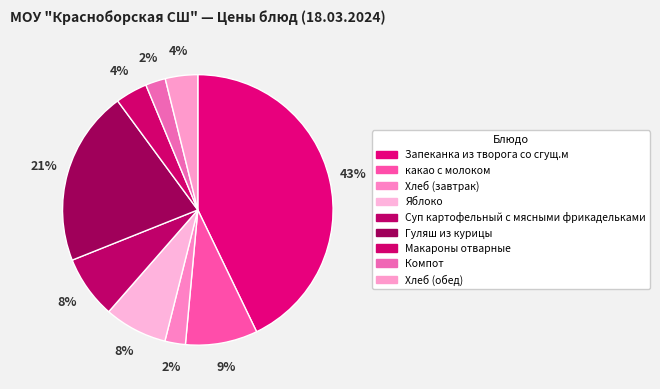

To the nearest percent, what portion does Суп картофельный с мясными фрикадельками represent?

8%